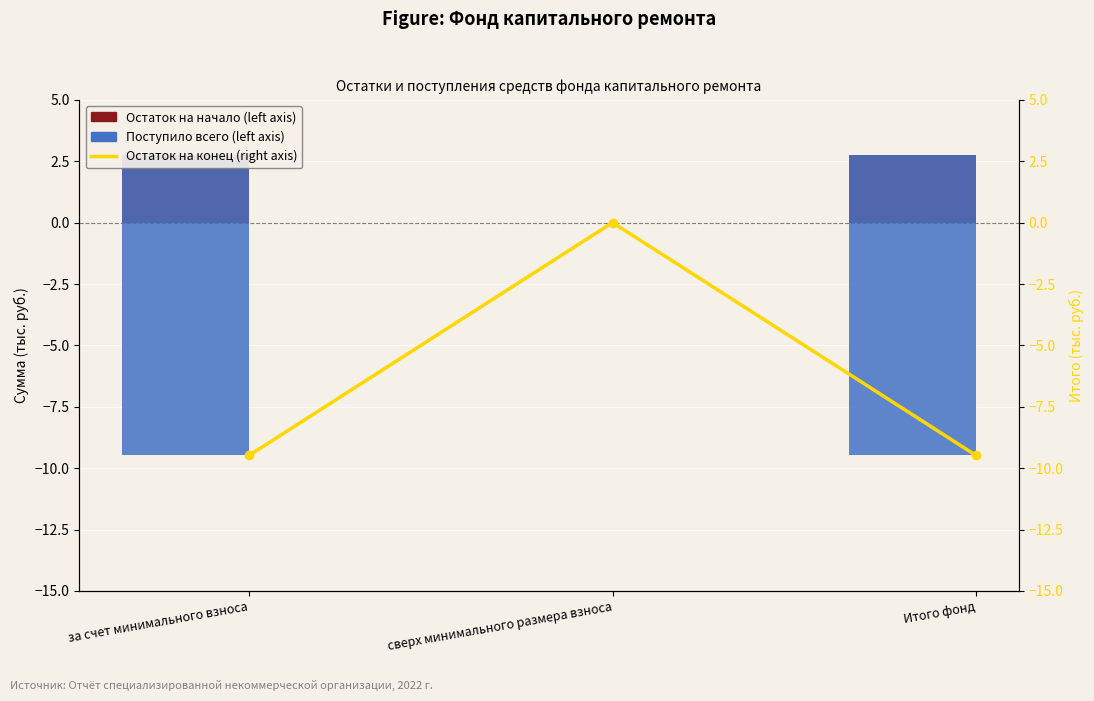

How many categories are shown in the chart?

3